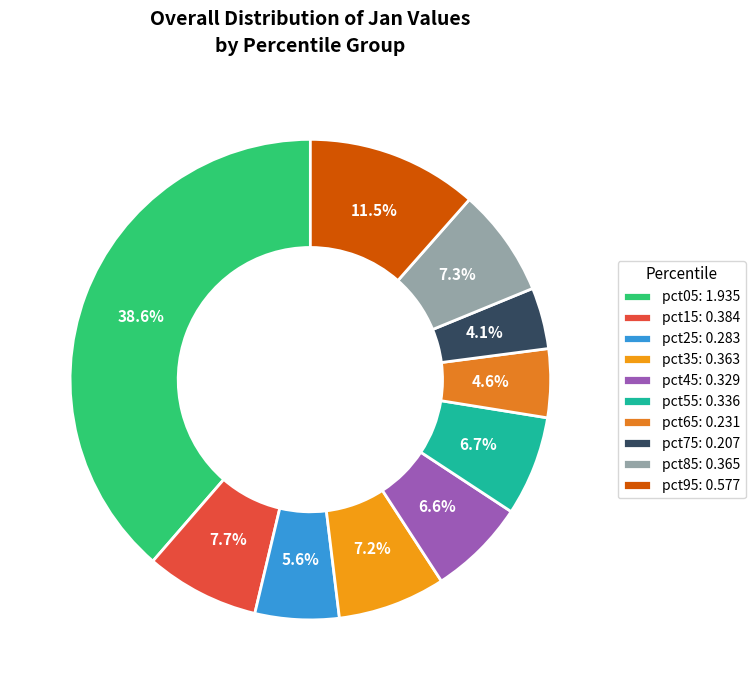

How many segments does this pie chart have?

10